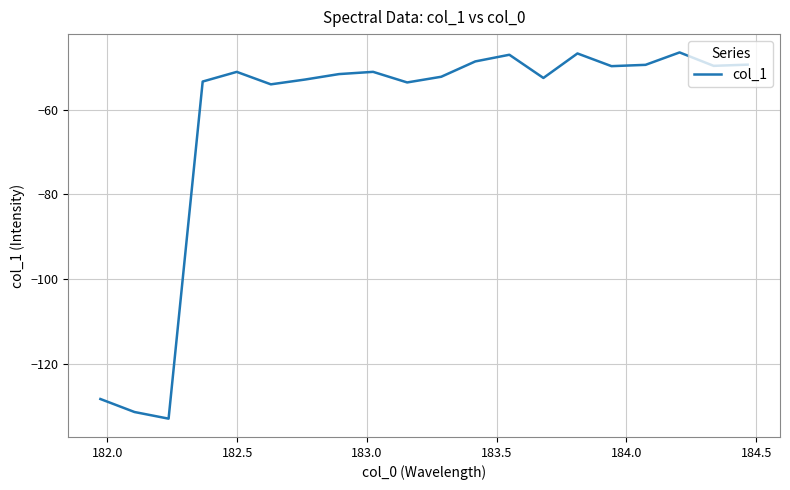

What is the difference between the maximum and minimum values?

86.3